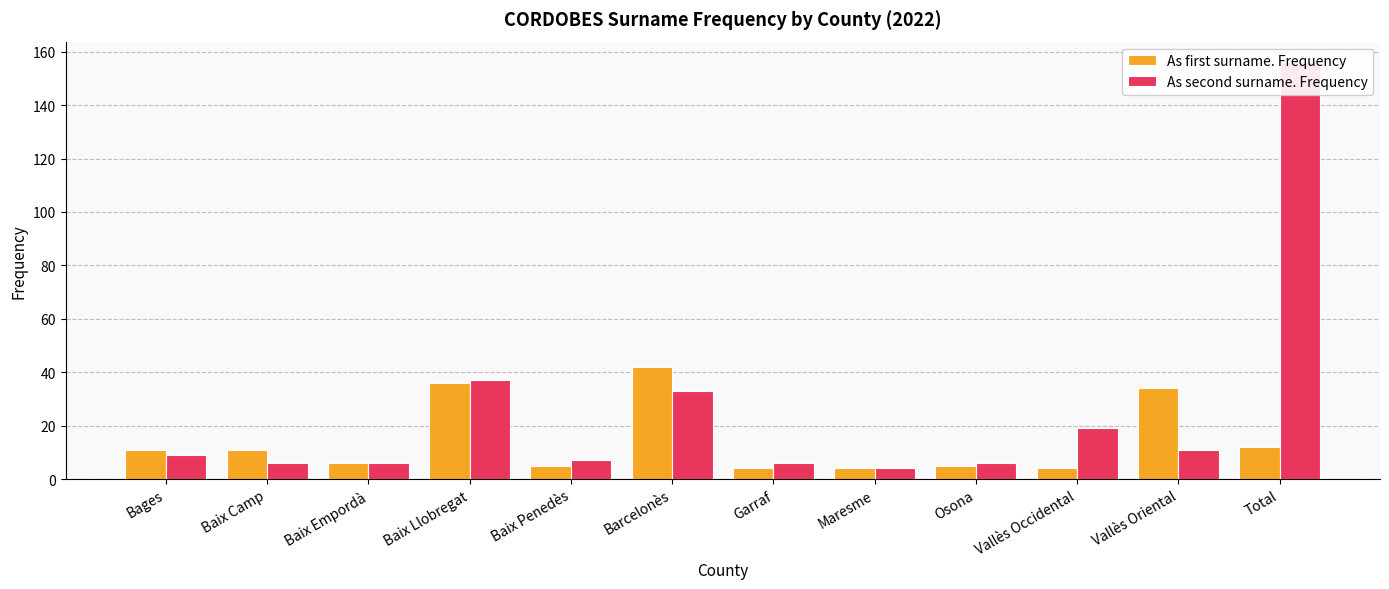

List the series in order of their overall mean, highest first.

As second surname. Frequency, As first surname. Frequency